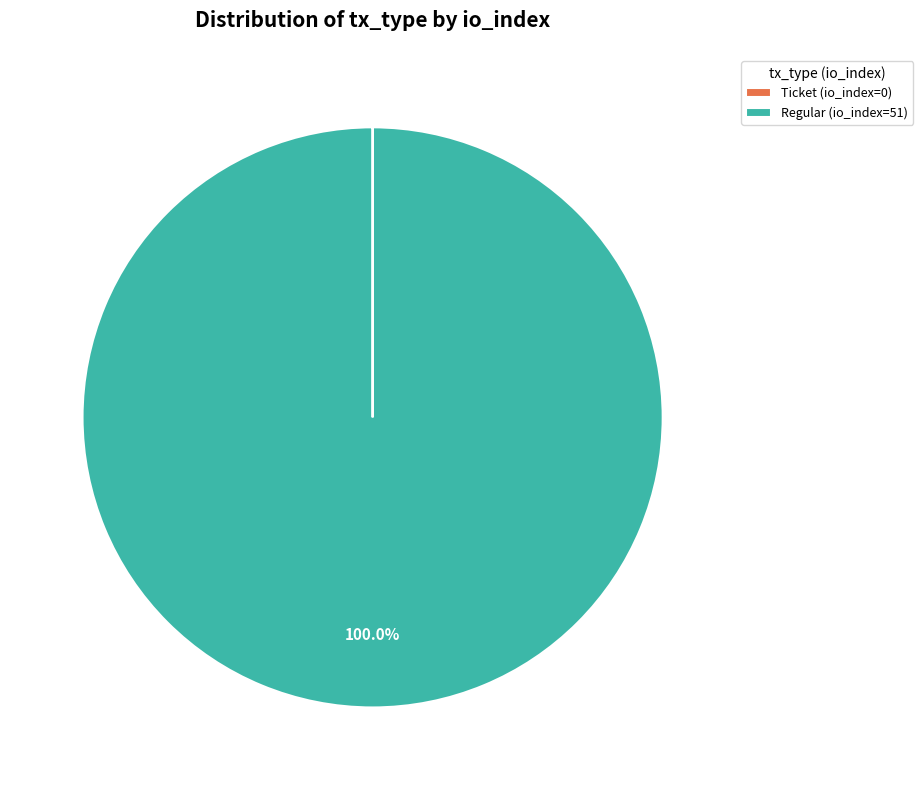

To the nearest percent, what portion does Regular (io_index=51) represent?

100%